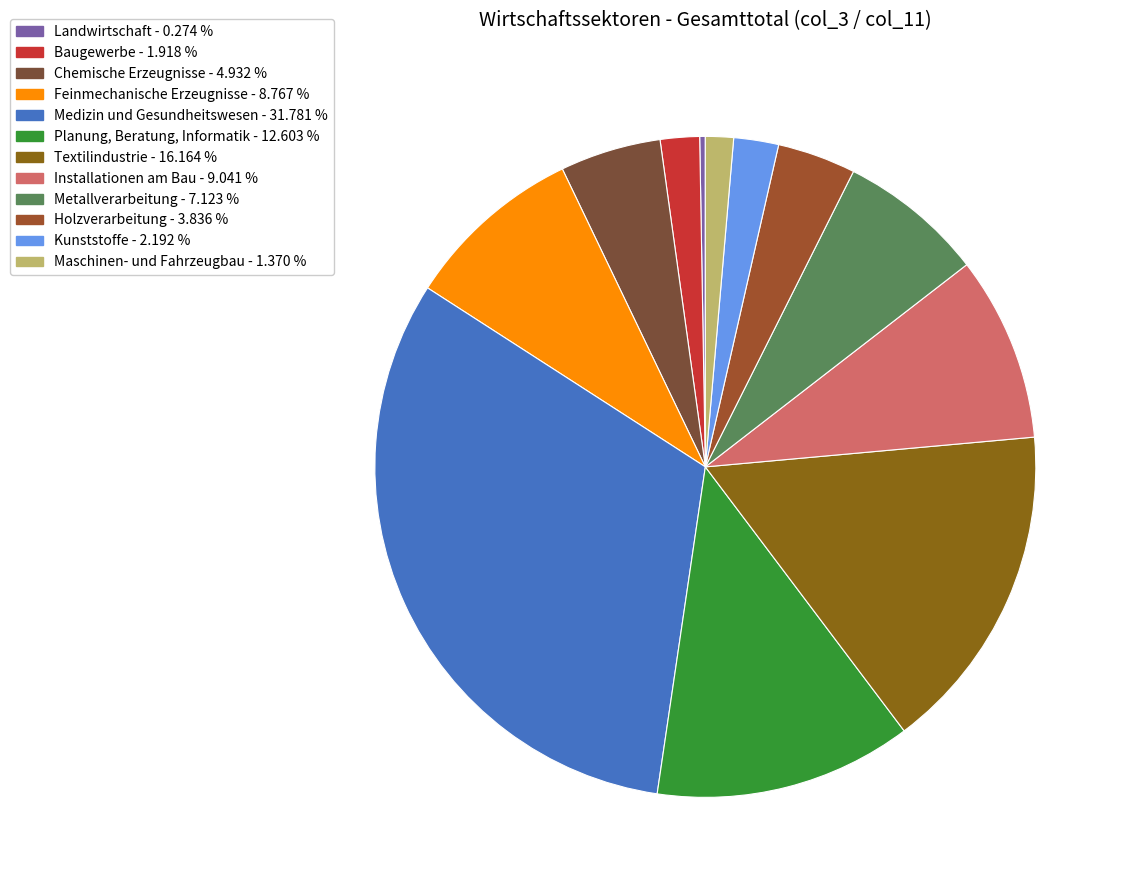

True or false: Kunststoffe accounts for 2% of the total.

True